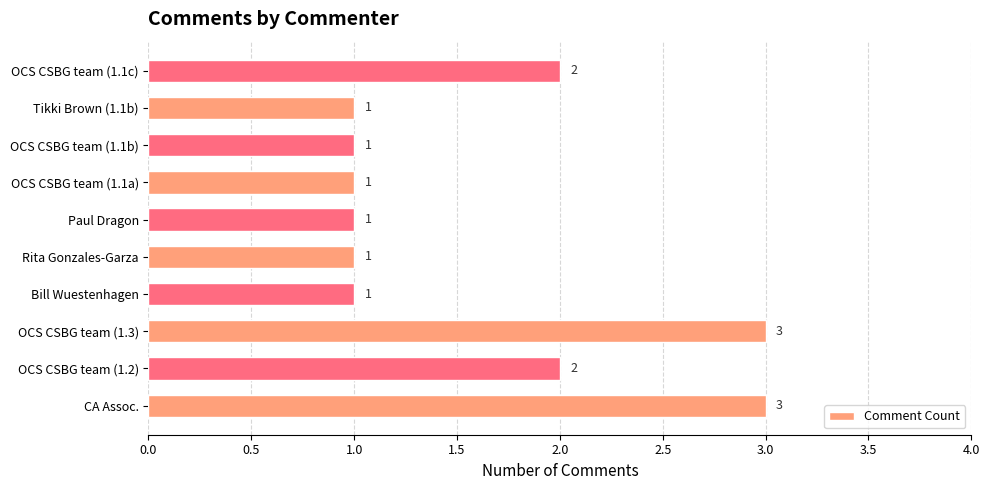

The value at OCS CSBG team (1.1b) is 1. True or false?

True